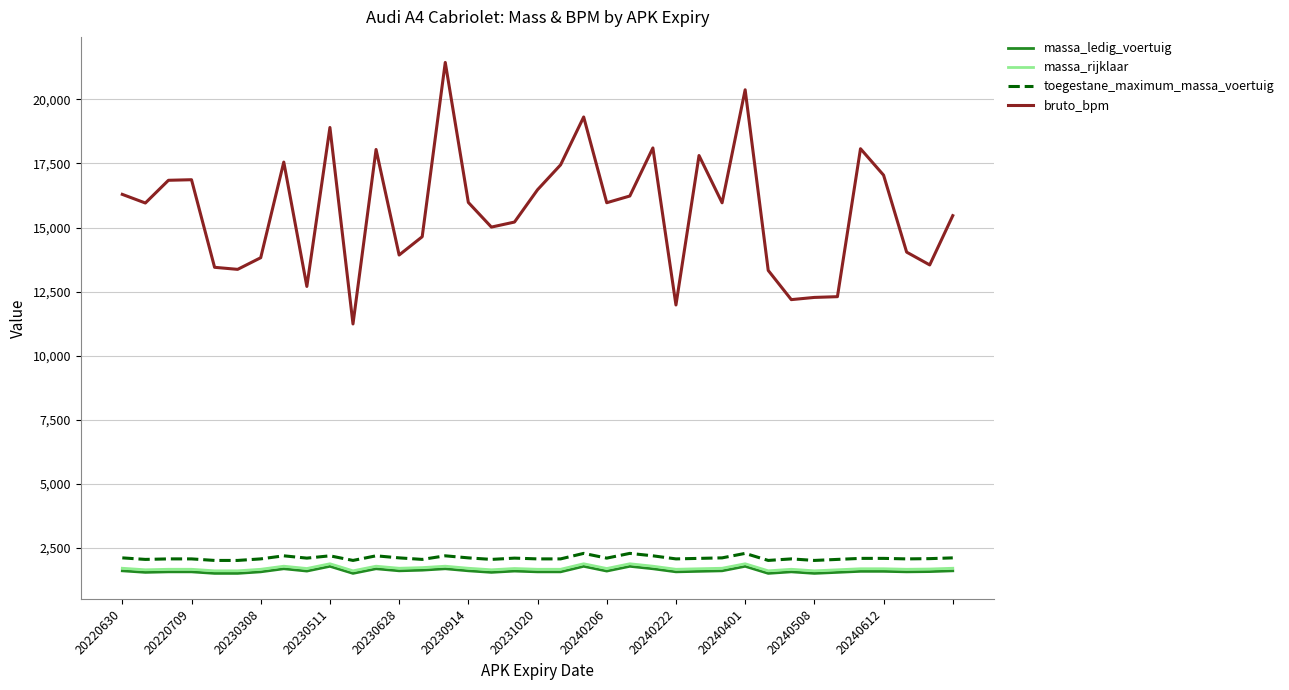

True or false: toegestane_maximum_massa_voertuig and massa_rijklaar intersect in this chart.

False